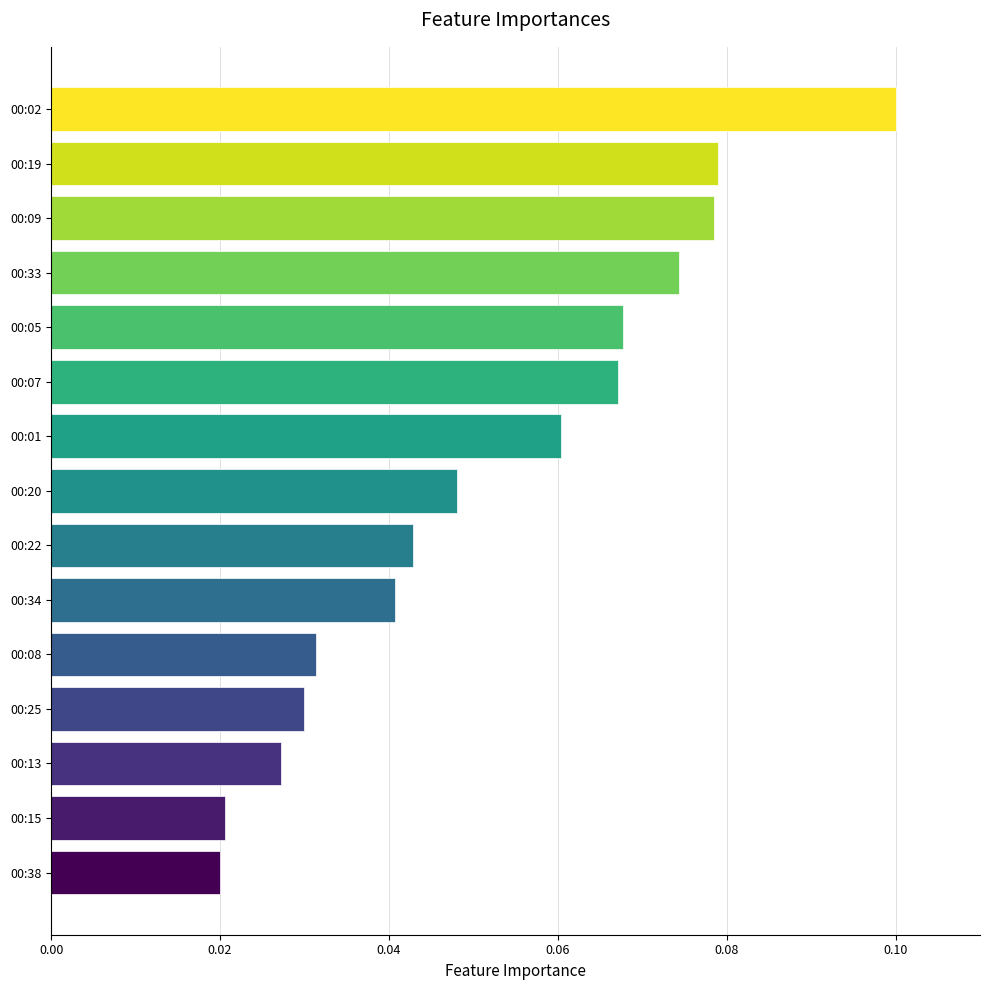

What is the sum of all values?

0.8